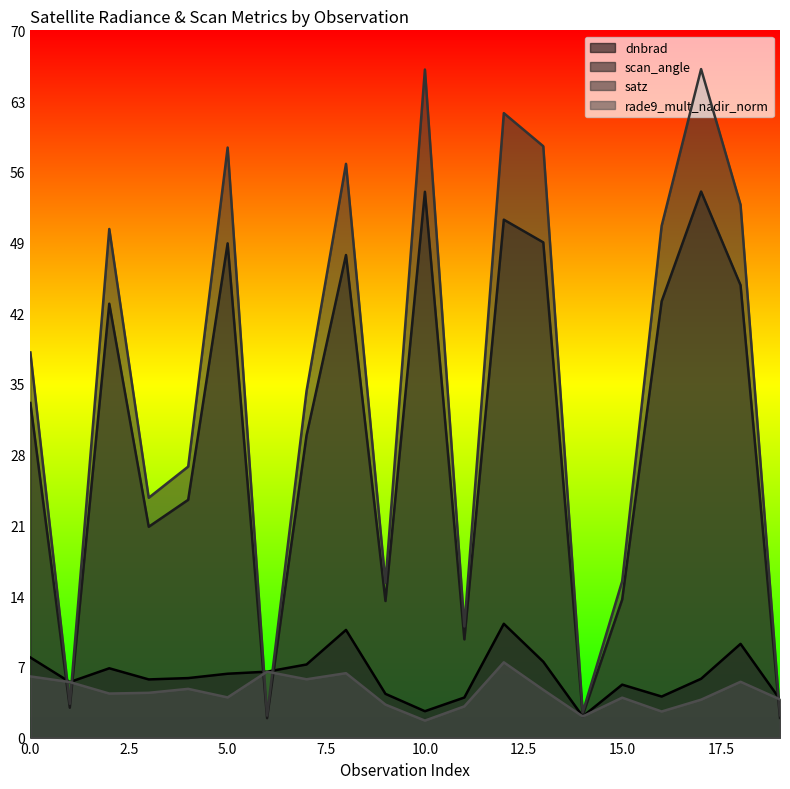

True or false: dnbrad has a value of 7.2 at 7.

True